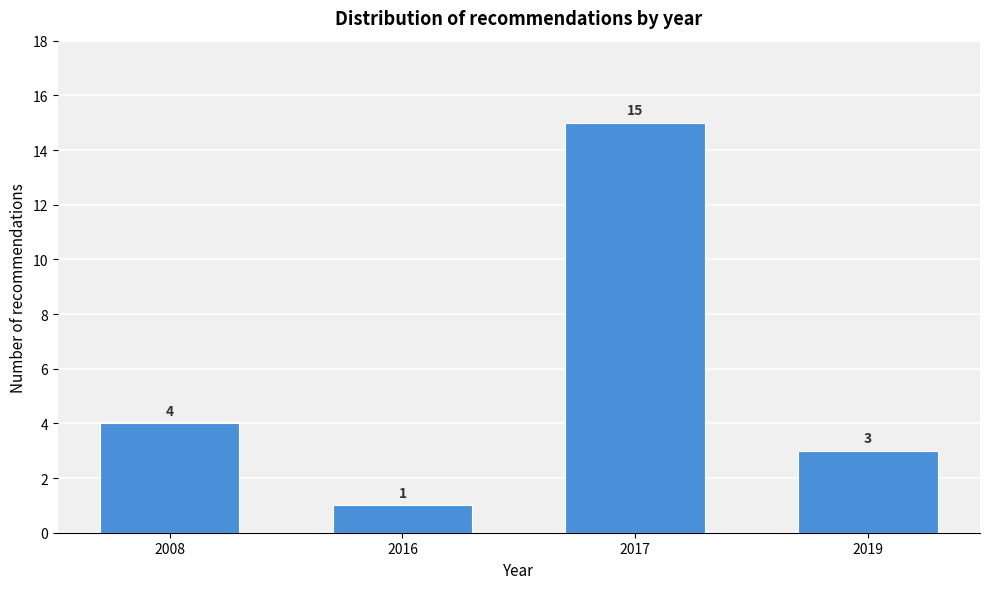

Reading right to left, what are all the values shown in this chart?

3	15	1	4